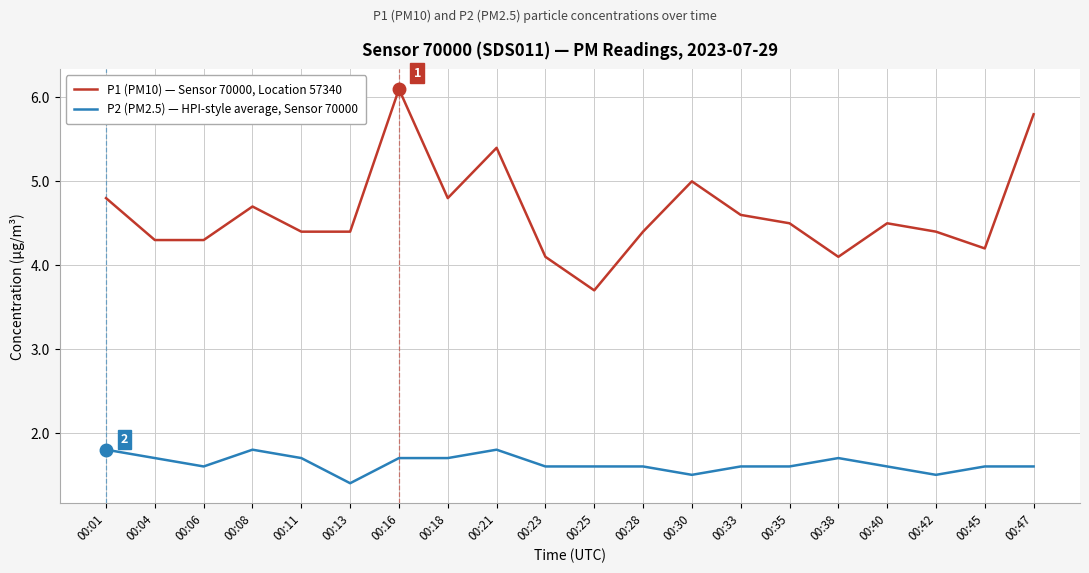

Rank the series by their maximum value, from highest to lowest.

P1 (PM10) — Sensor 70000, Location 57340, P2 (PM2.5) — HPI-style average, Sensor 70000